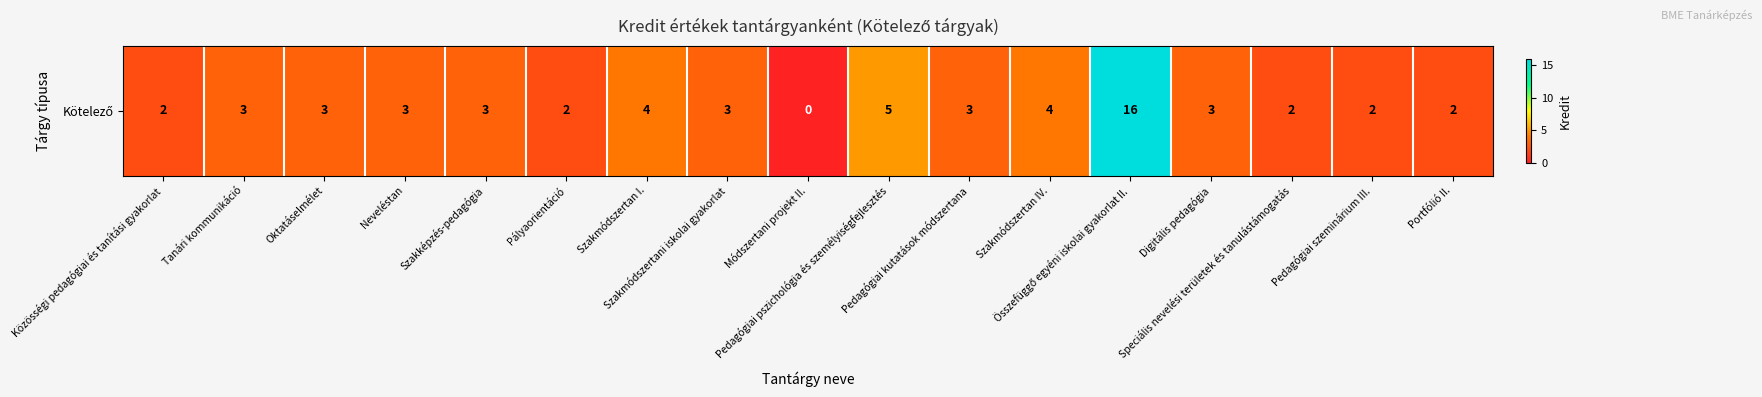

List the labels in order of value, largest first.

Összefüggő egyéni iskolai gyakorlat II., Pedagógiai pszichológia és személyiségfejlesztés, Szakmódszertan I., Szakmódszertan IV., Tanári kommunikáció, Oktatáselmélet, Neveléstan, Szakképzés-pedagógia, Szakmódszertani iskolai gyakorlat, Pedagógiai kutatások módszertana, Digitális pedagógia, Közösségi pedagógiai és tanítási gyakorlat, Pályaorientáció, Speciális nevelési területek és tanulástámogatás, Pedagógiai szeminárium III., Portfólió II., Módszertani projekt II.